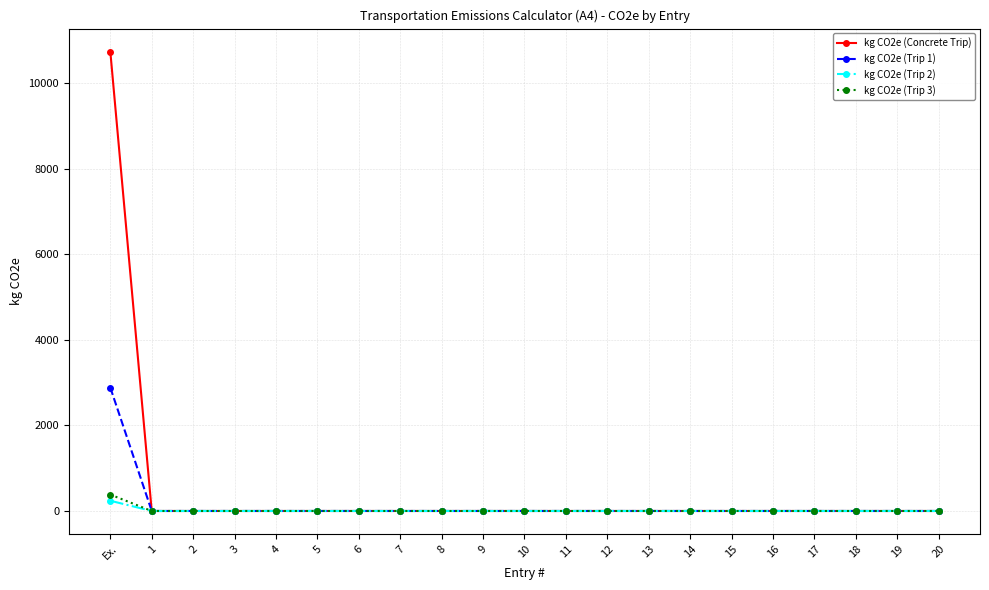

The value of kg CO2e (Trip 3) at 12 is 0.0. True or false?

True